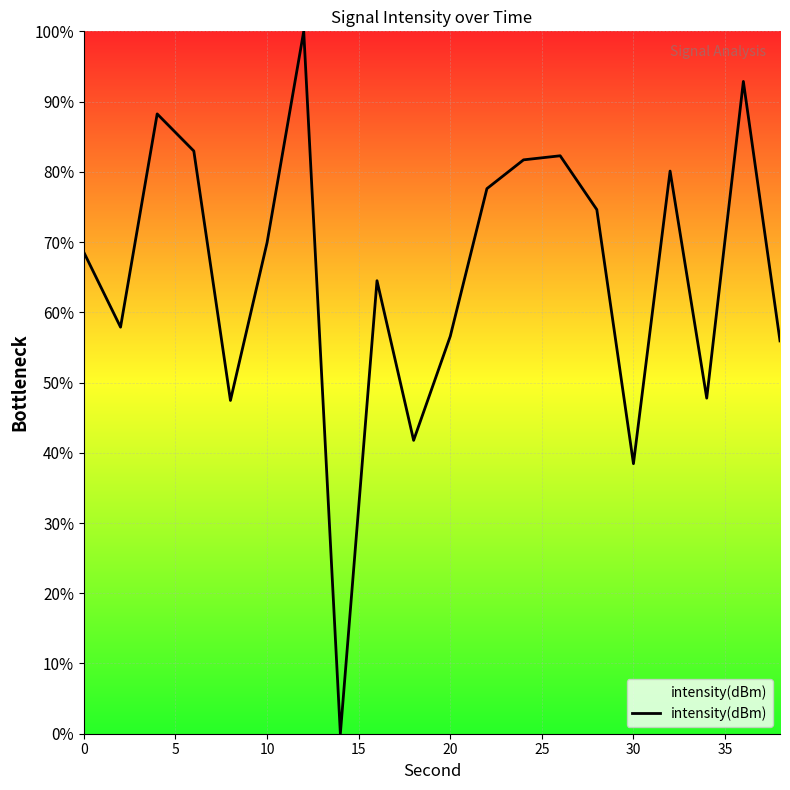

What is the difference between the maximum and minimum values?

100.0